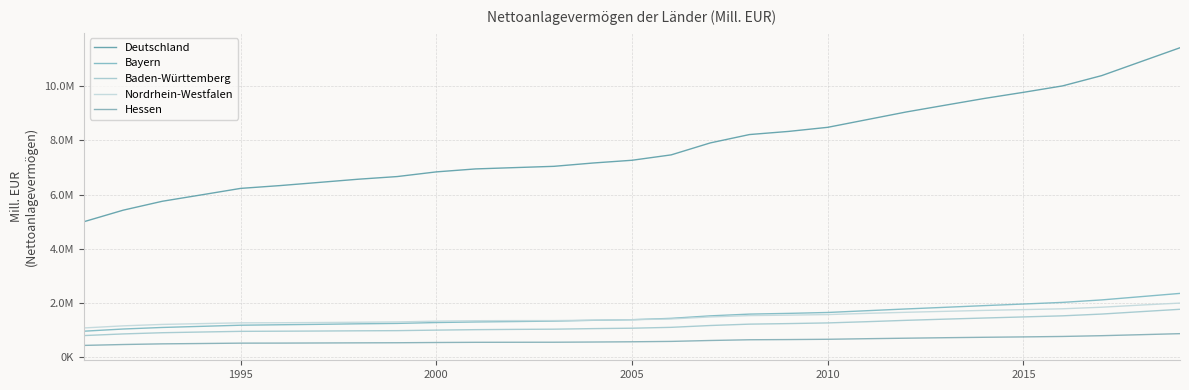

Does the chart have visible grid lines?

Yes